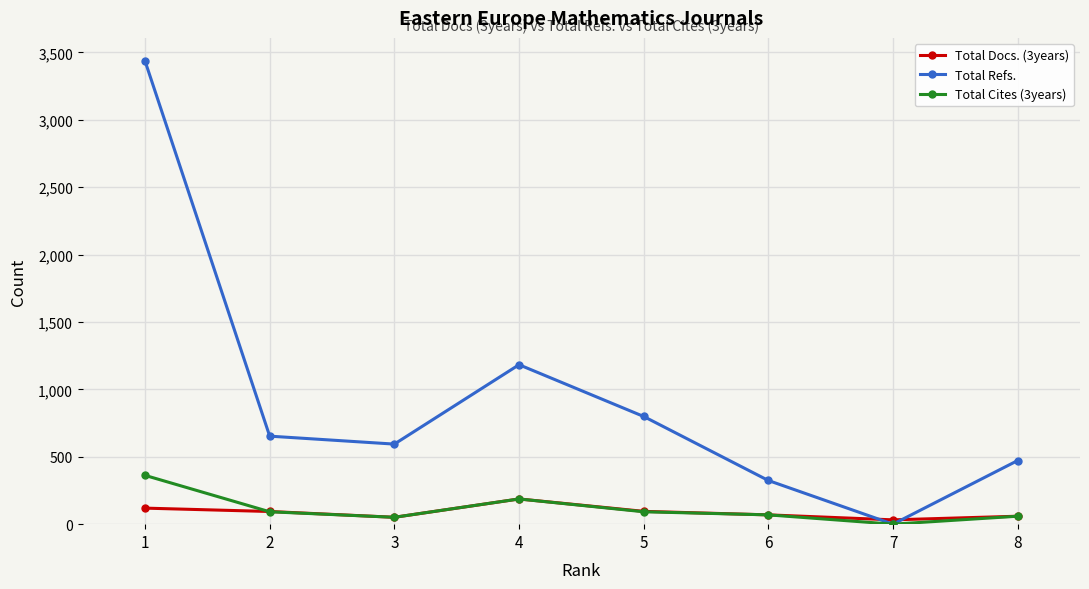

Is it true that Total Refs. equals 1300 at 5?

False